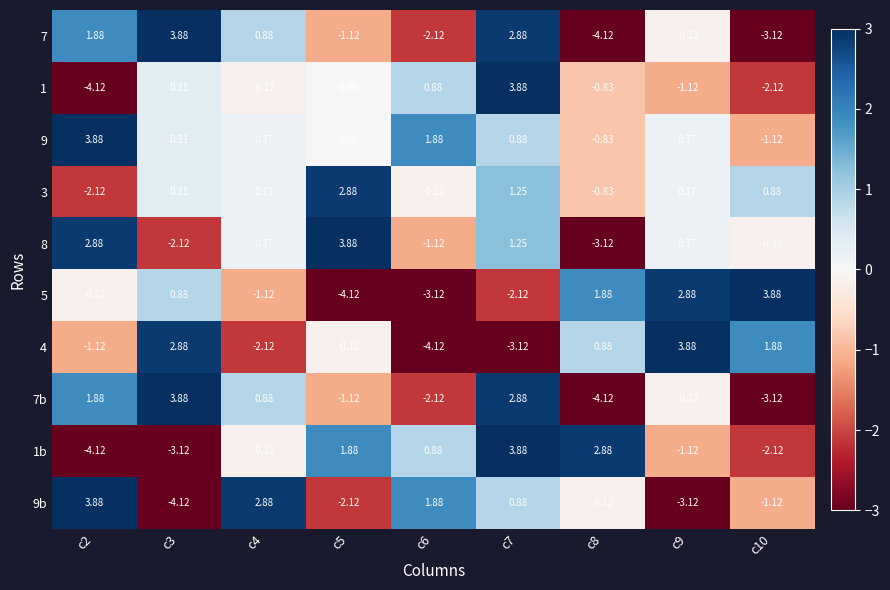

Is the value of 7b at c9 greater than the value of 1 at c6?

No